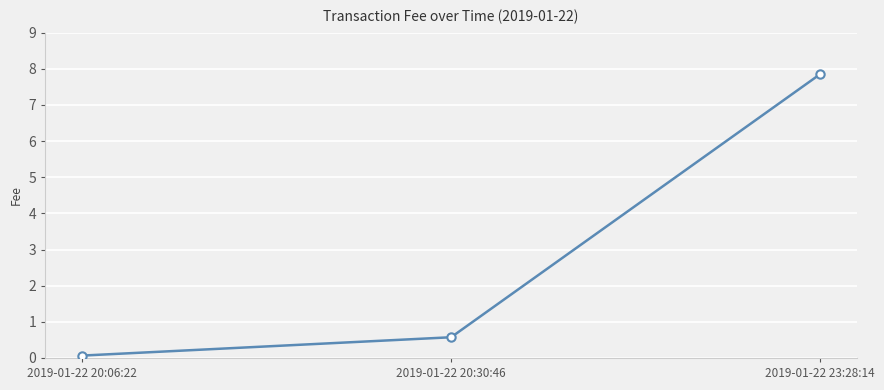

The chart shows a value of 13.7 at 2019-01-22 23:28:14. True or false?

False